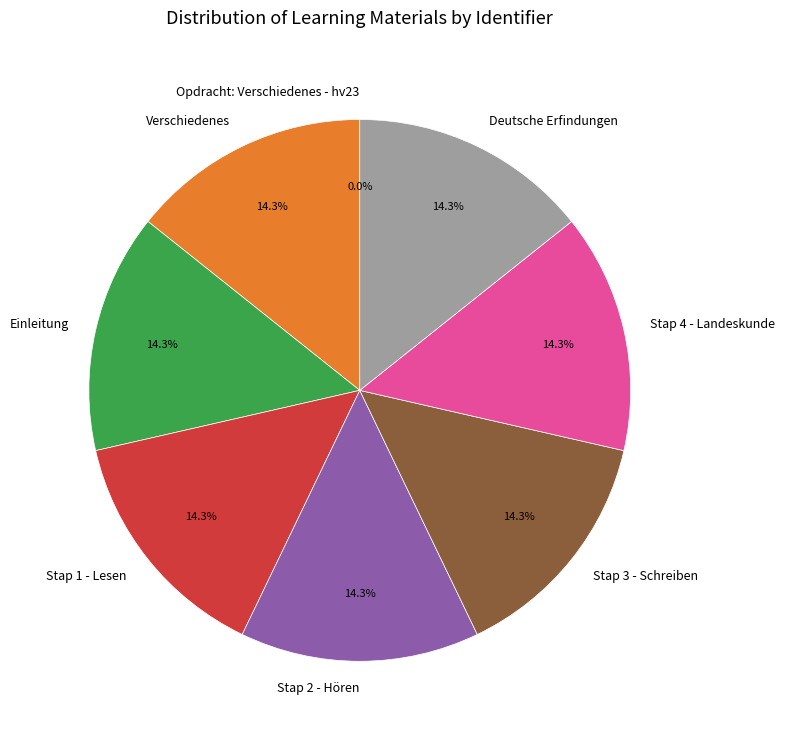

What portion of the pie excludes Stap 4 - Landeskunde?

85.7%